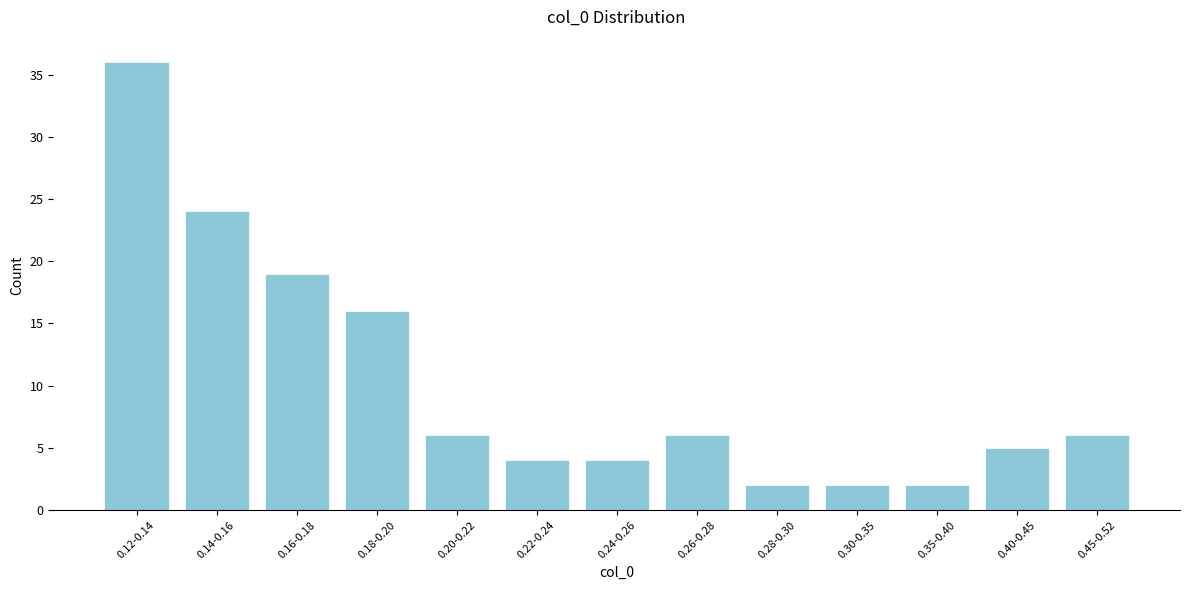

Reading right to left, list all the values displayed in this chart.

6	5	2	2	2	6	4	4	6	16	19	24	36